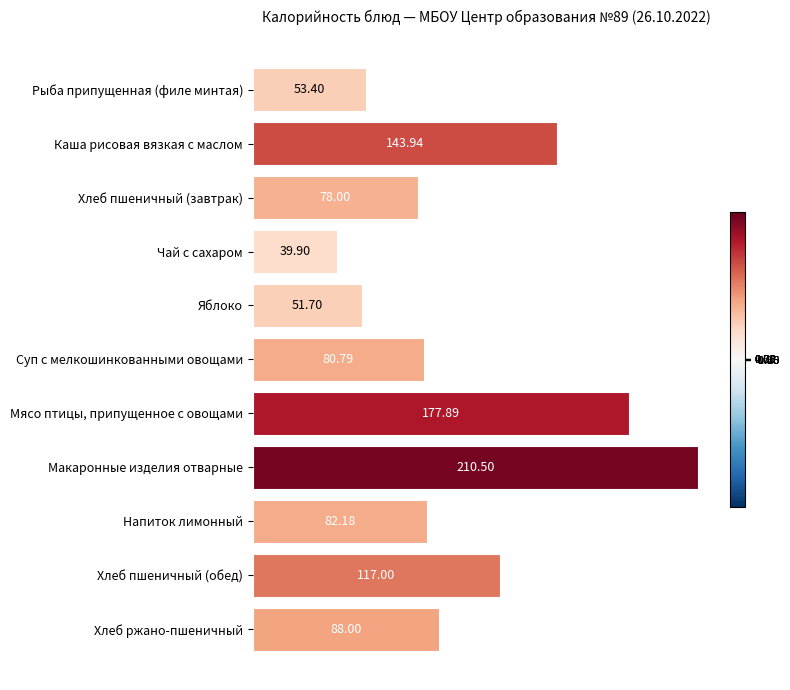

Count the number of categories in the chart.

11